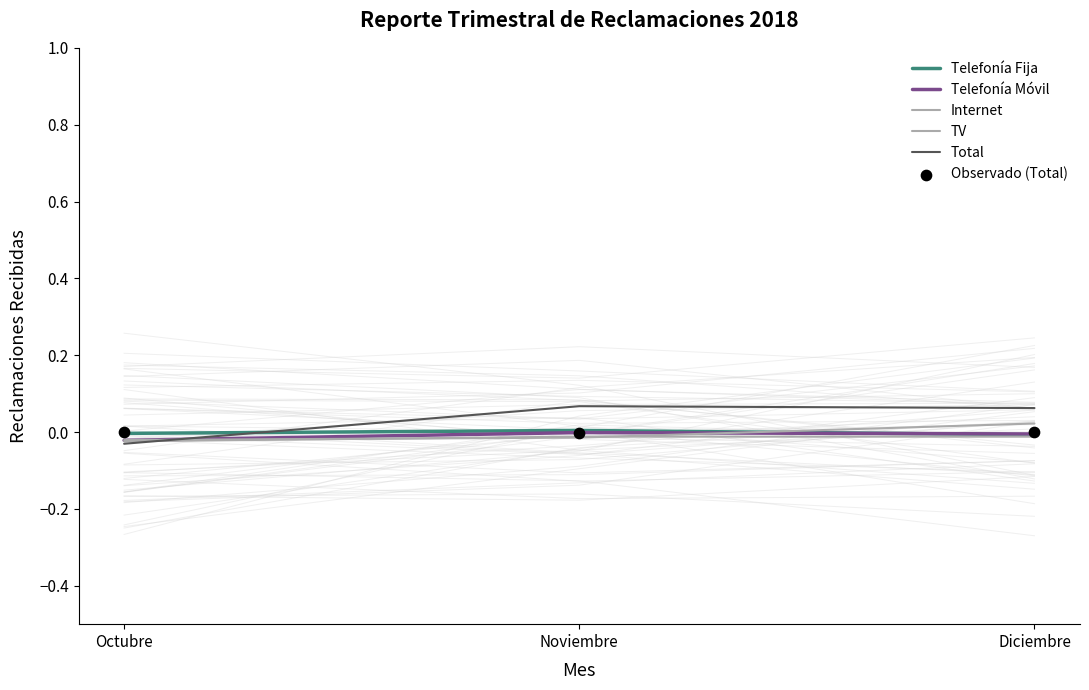

Which series reaches the minimum Y coordinate?

Total